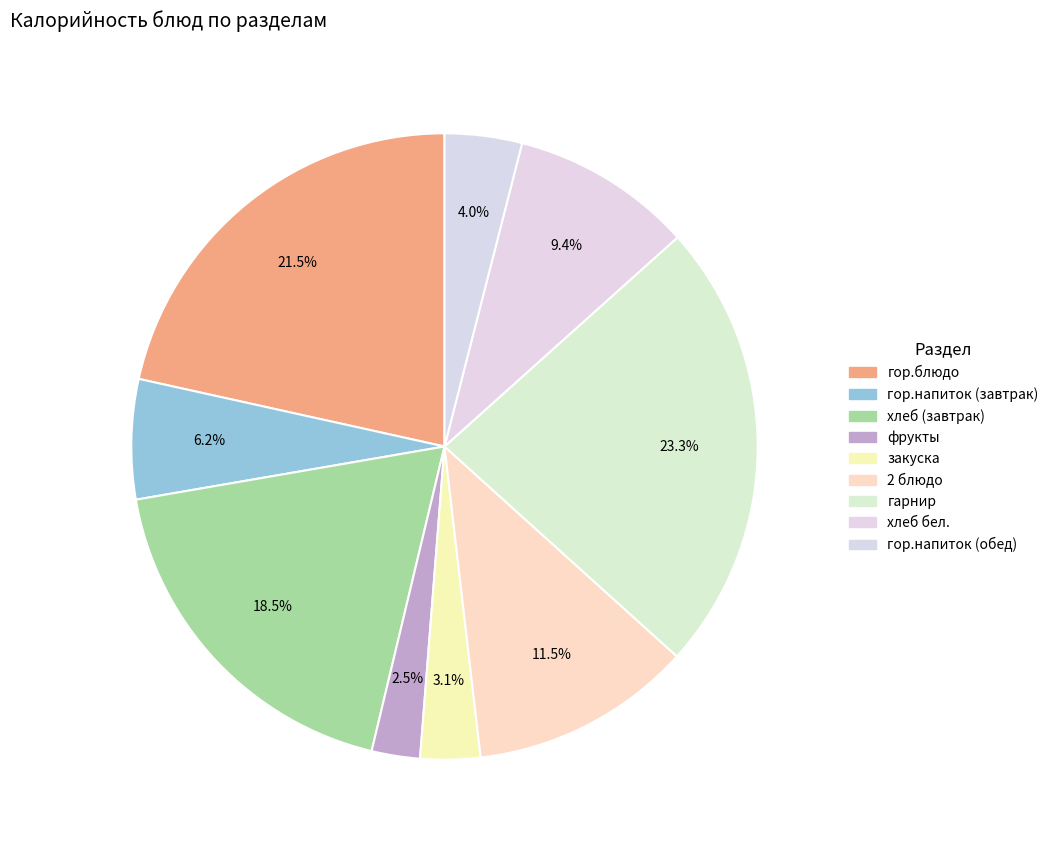

Is there any slice that represents more than half of the pie?

No